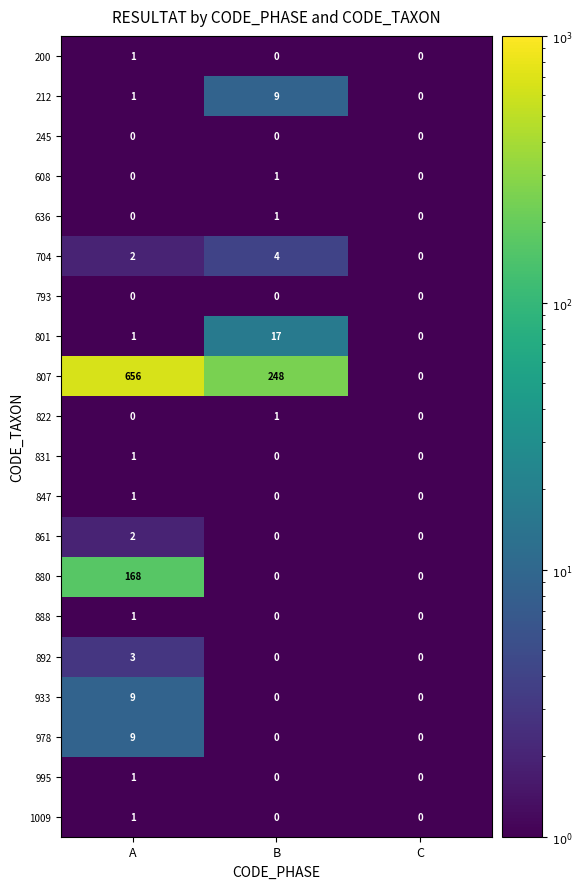

Count the 212 values in the range 0 to 9.

3